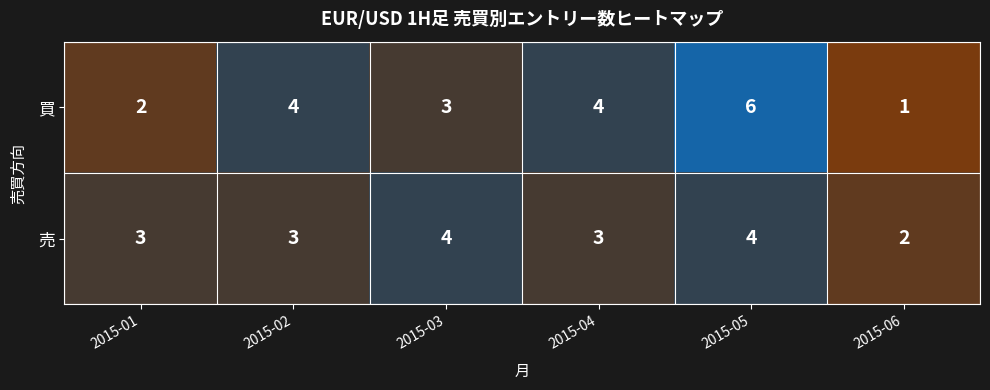

Is it true that 買 equals 4 at 2015-04?

True